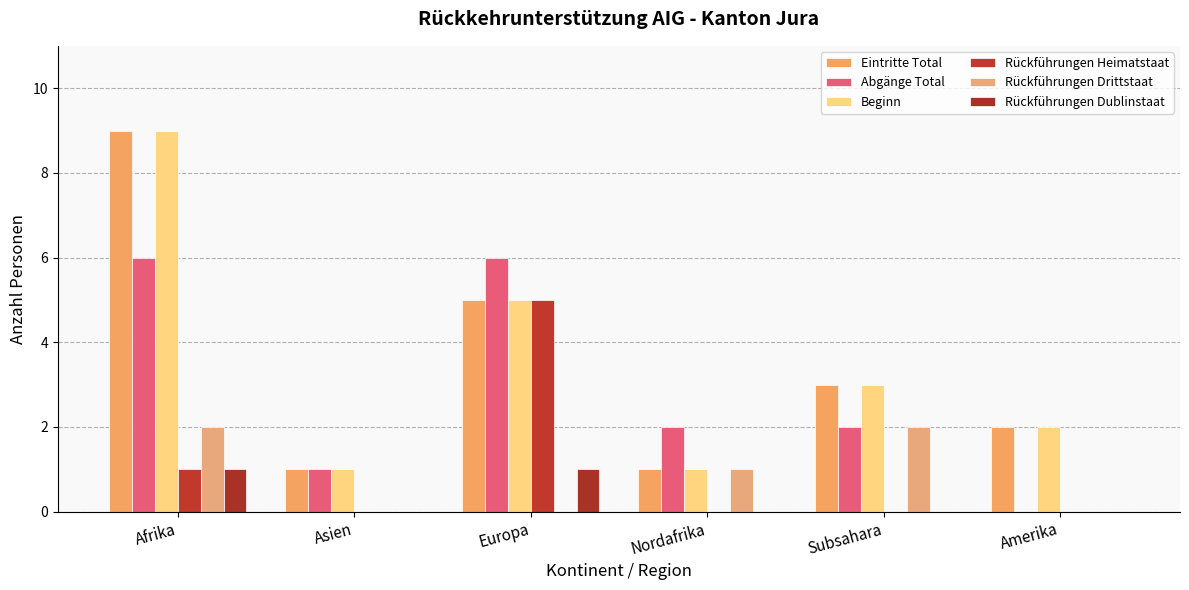

Between Amerika and Nordafrika, which is larger?

Amerika